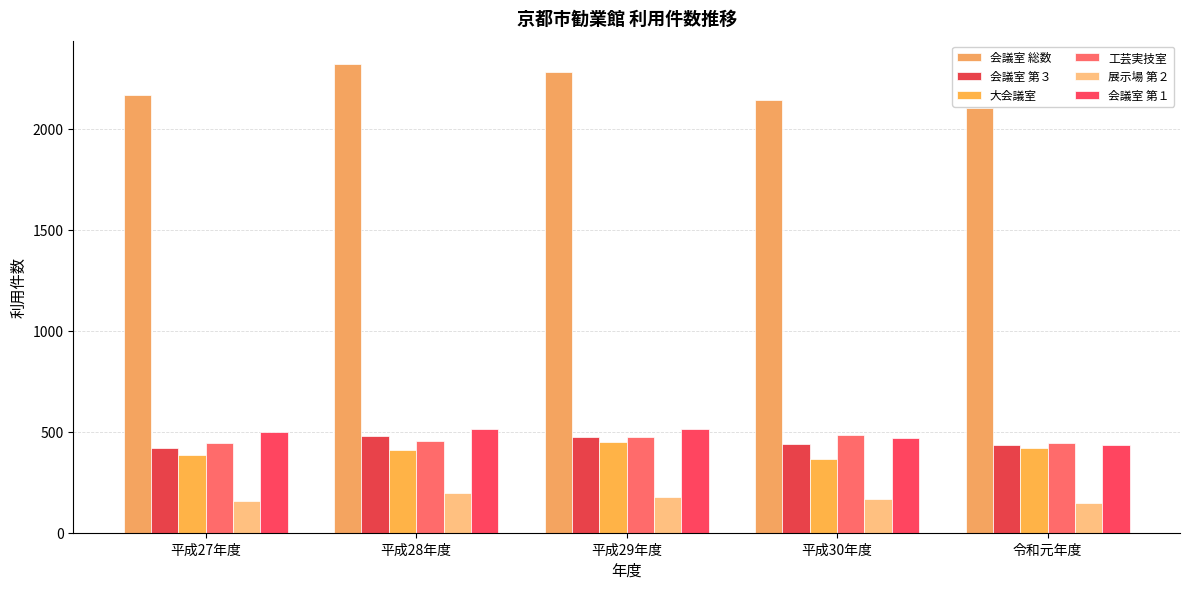

Count the 会議室 総数 values in the range 2141 to 2284.

3